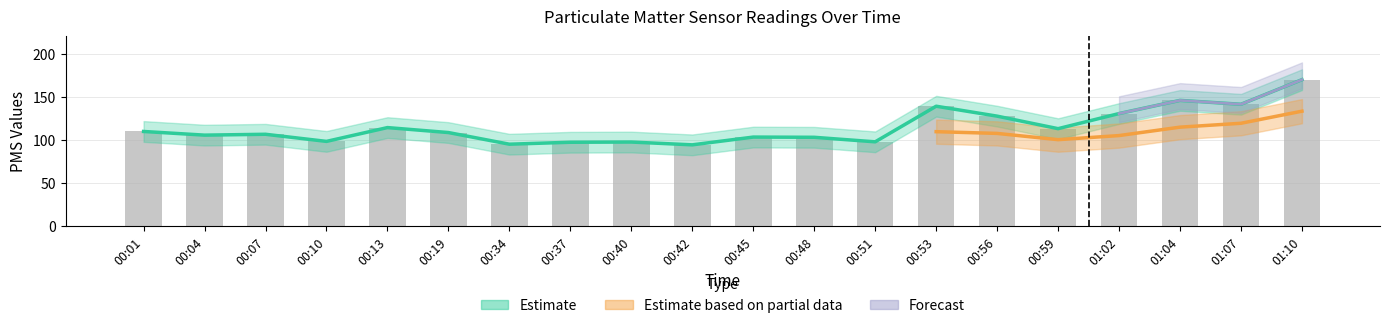

What is the minimum value shown in the chart?

94.2